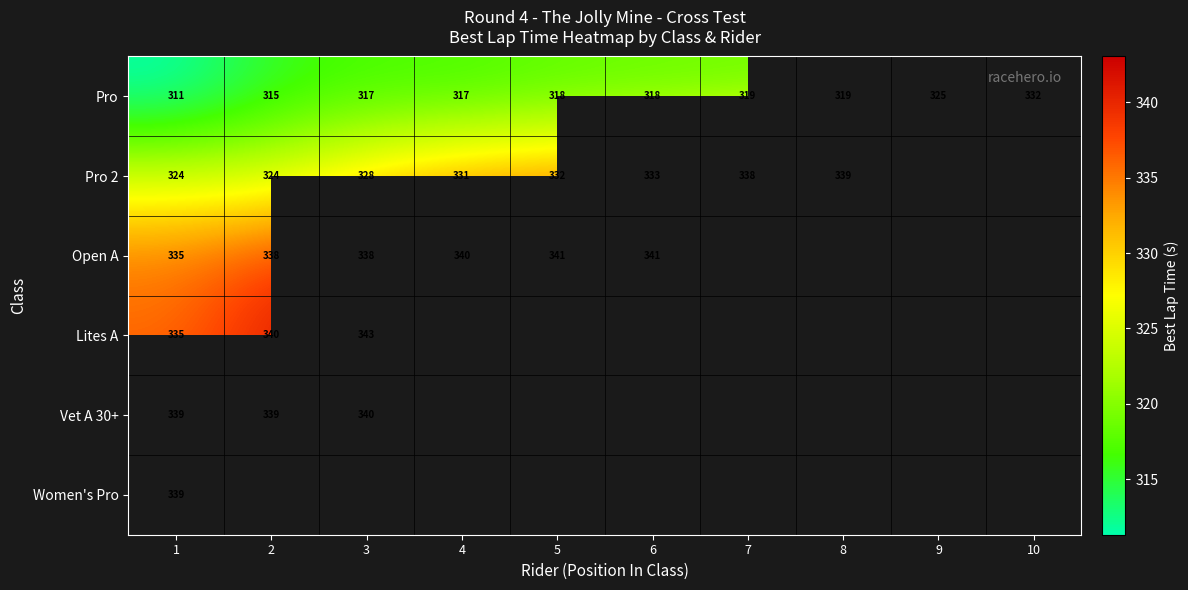

Rank the categories by Pro value from highest to lowest.

10, 9, 8, 7, 6, 5, 4, 3, 2, 1